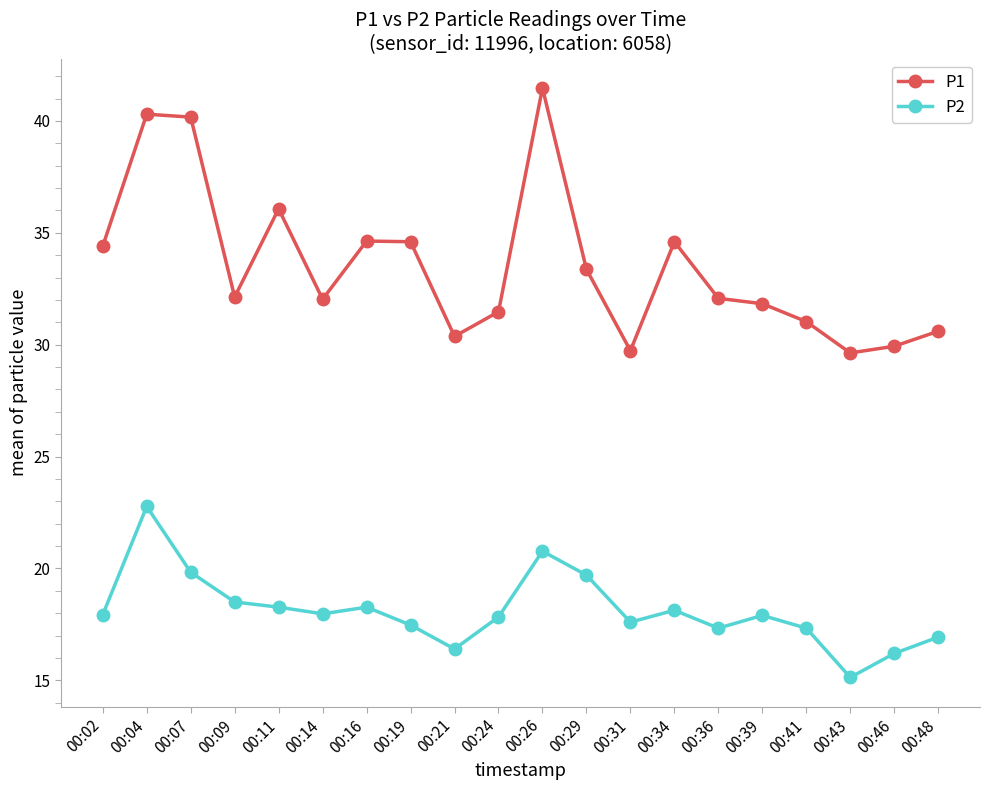

The value of P2 at 00:46 is 16.2. True or false?

True